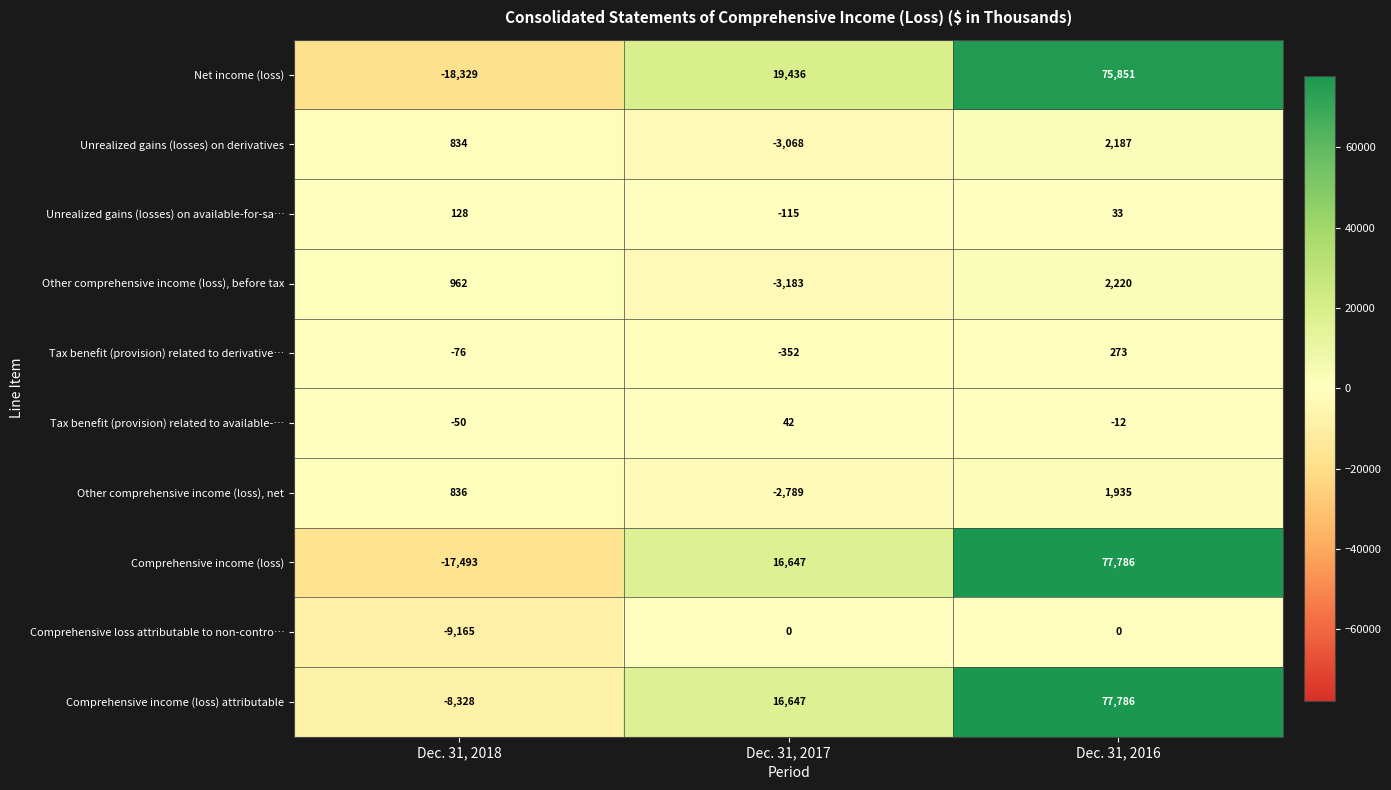

At which label does Tax benefit (provision) related to derivative… first exceed -76?

Dec. 31, 2016